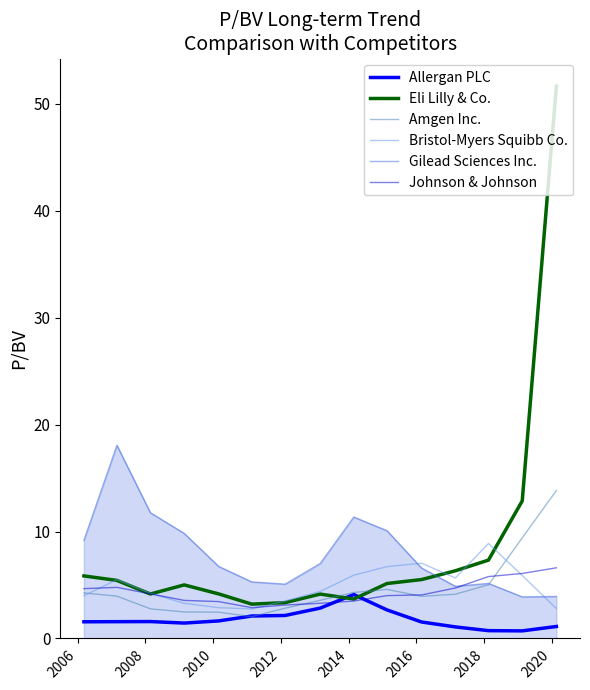

What is the maximum value for Gilead Sciences Inc.?

18.1